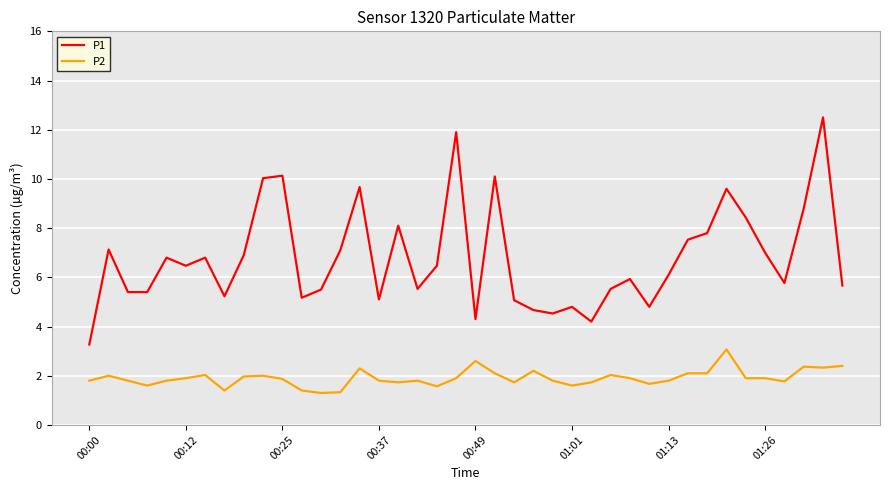

Which series has the widest spread of values?

P1